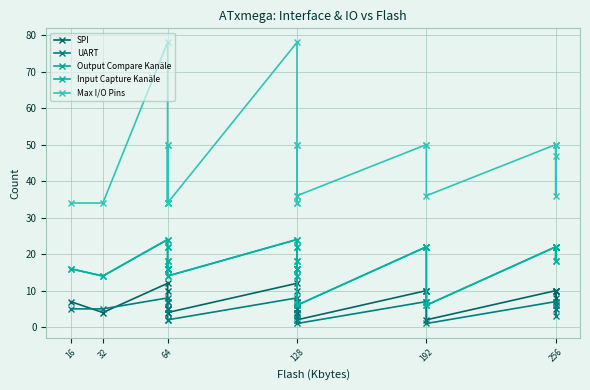

What is the smallest value displayed?

1